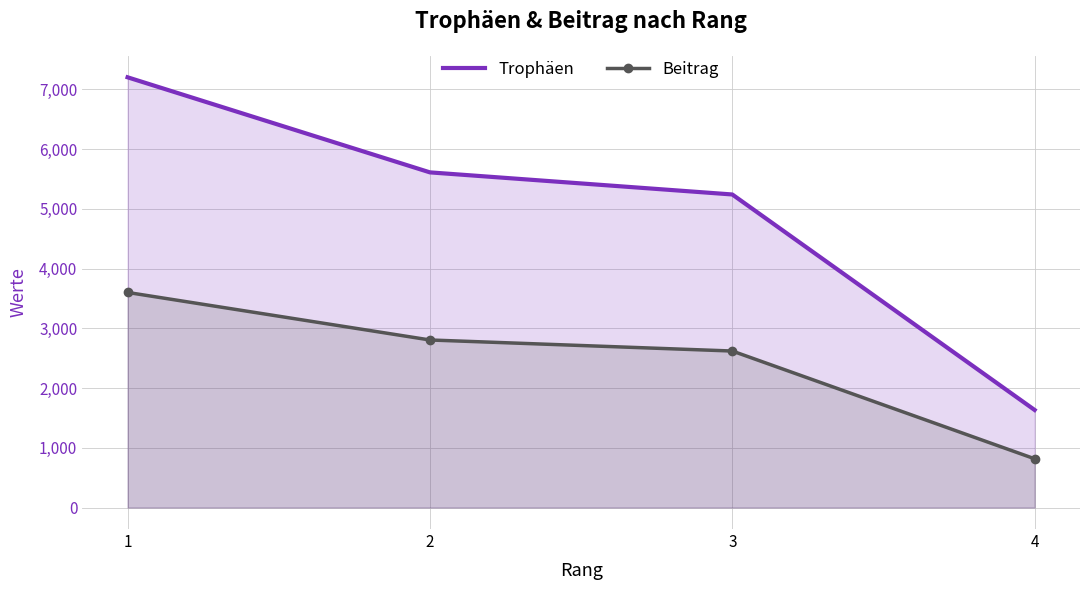

Rank the series by their maximum value, from lowest to highest.

Beitrag, Trophäen